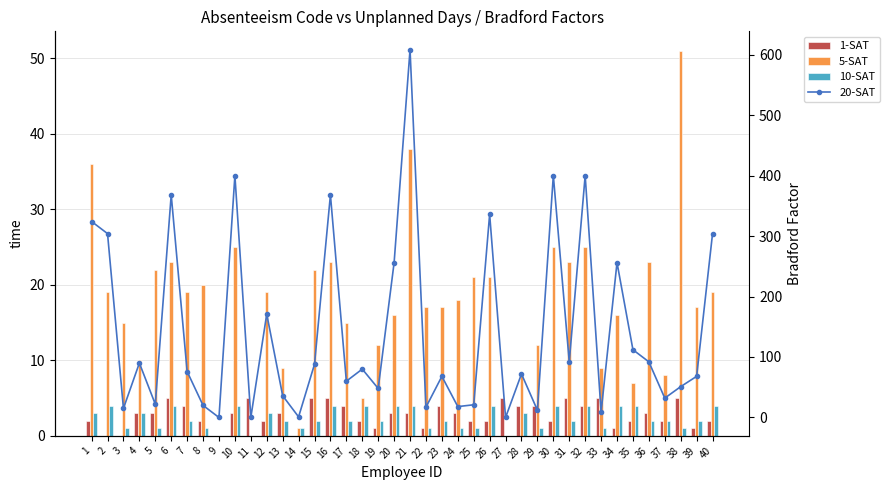

What are all the series names shown in the legend?

1-SAT, 5-SAT, 10-SAT, 20-SAT